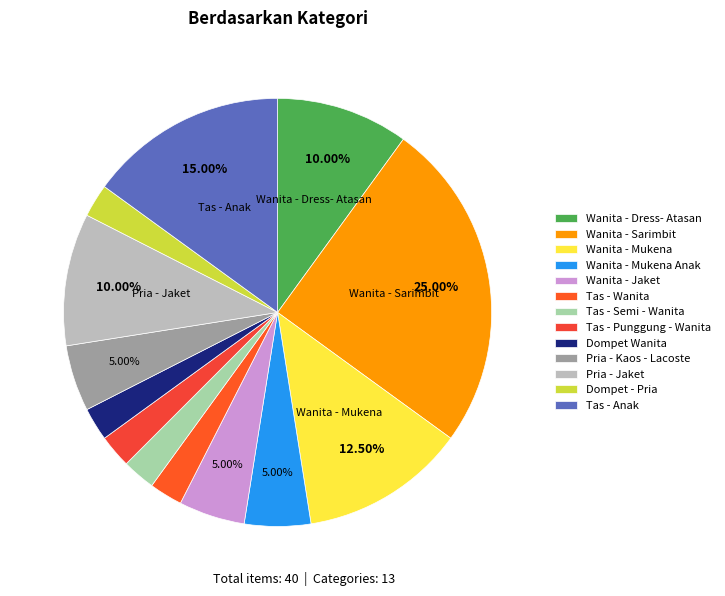

Is there any slice that represents more than half of the pie?

No